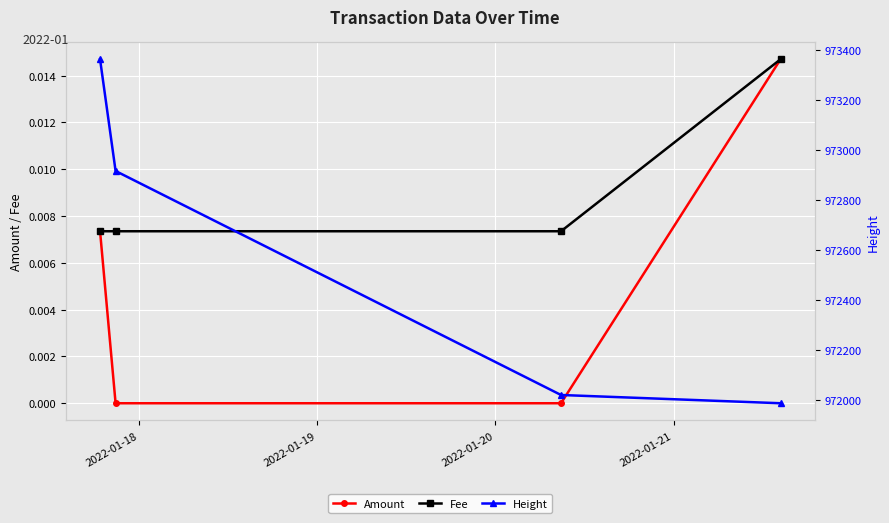

How many values in the Amount series exceed 0?

2